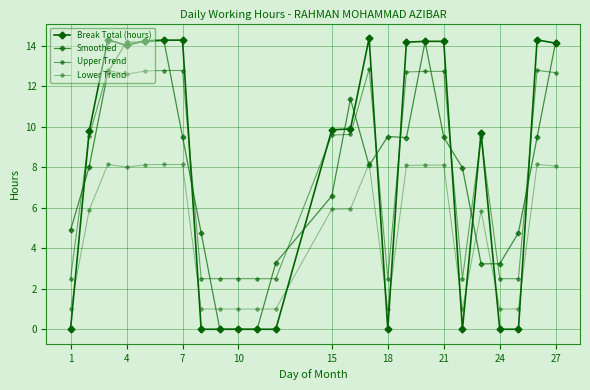

Count the number of data series in this chart.

4